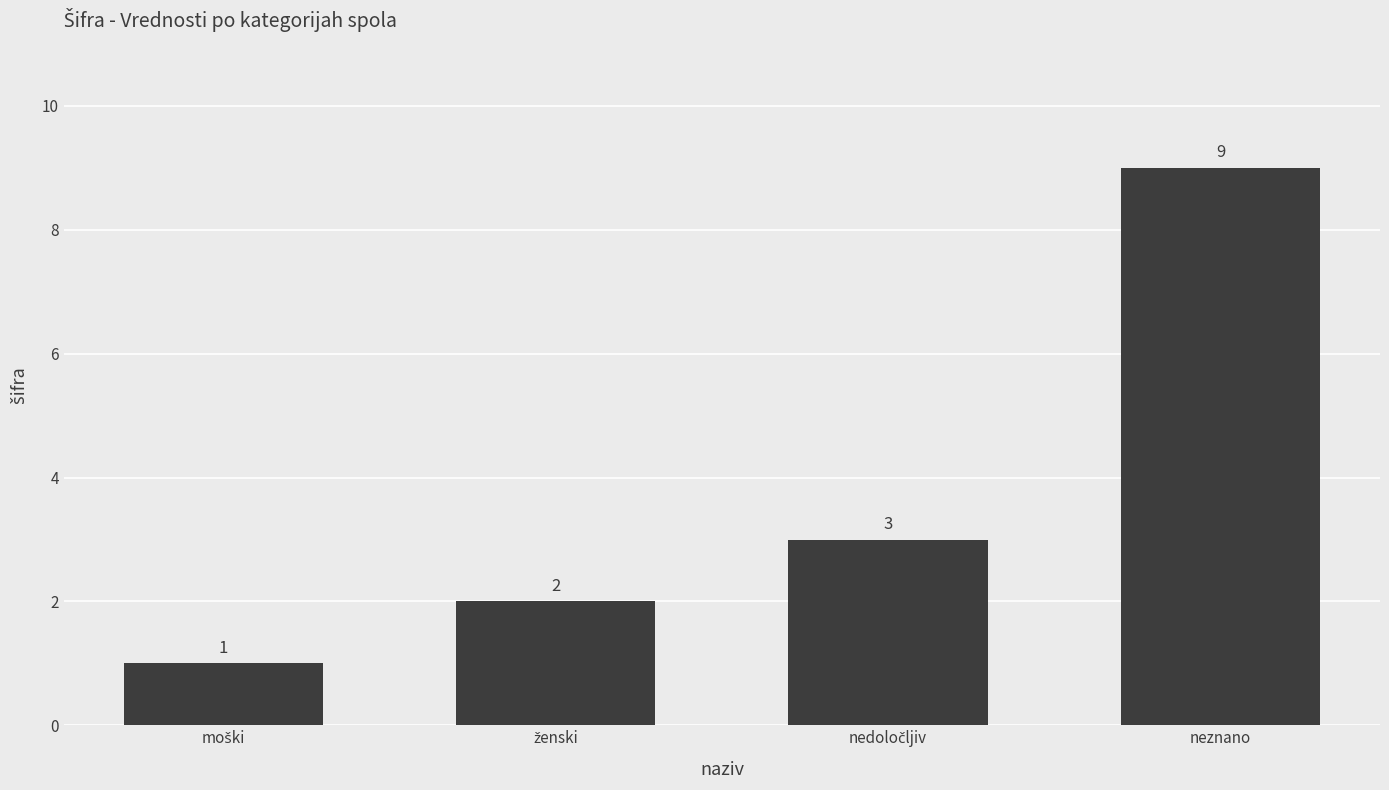

What is the value of the 1st bar from the left?

1